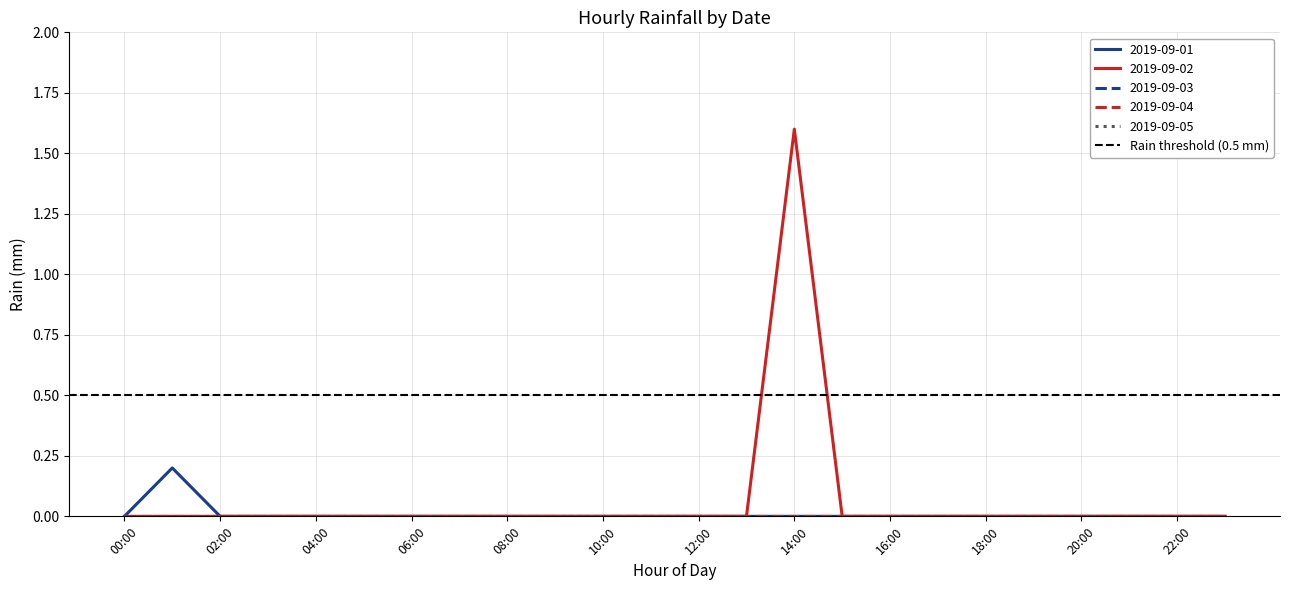

Between 14:00 and 00:00, which is larger?

14:00